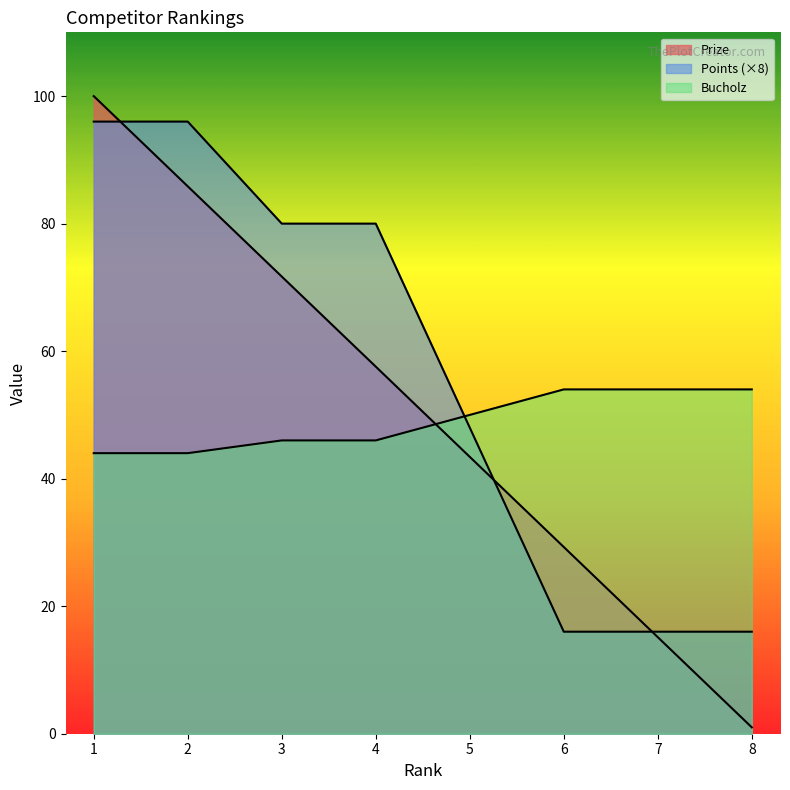

Count the Bucholz values in the range 46 to 54.

6